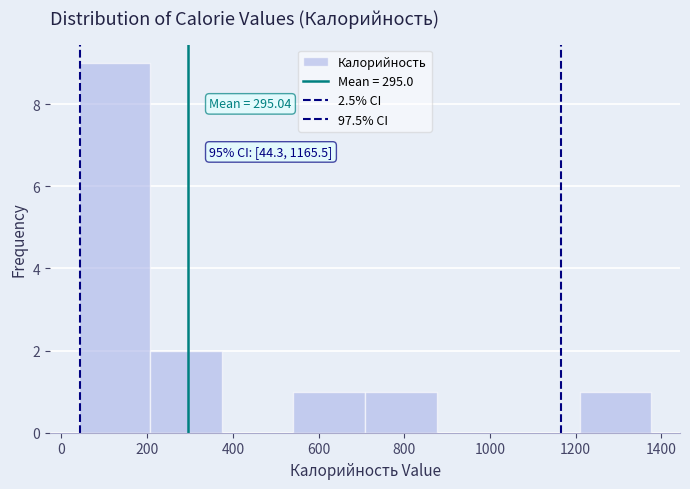

Which range on the x-axis has the tallest bar?

40 to 200